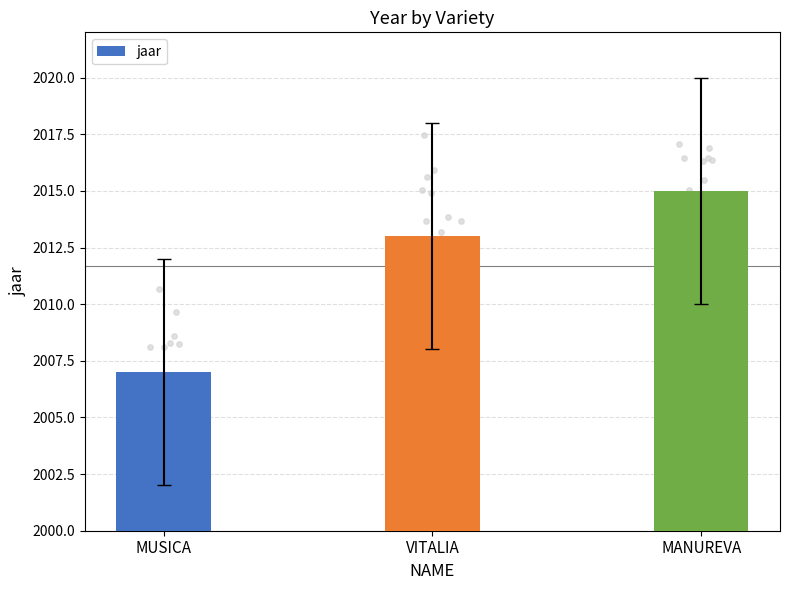

Approximately how many times larger is the value at MUSICA compared to VITALIA?

1.0